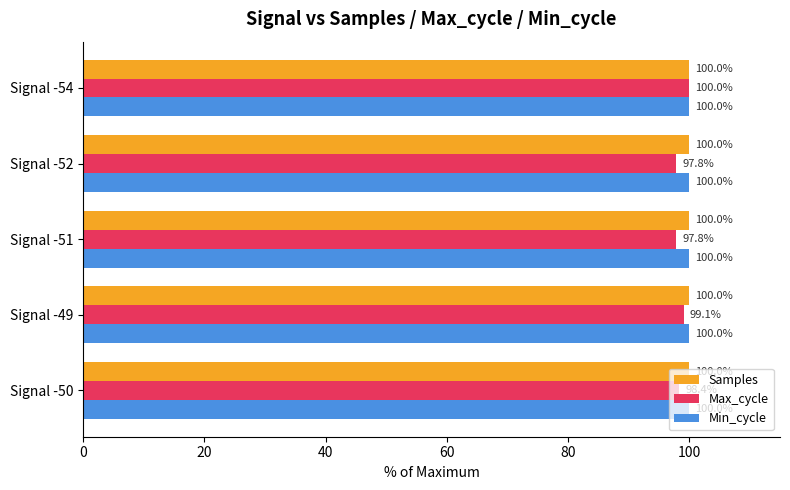

True or false: Max_cycle has a value of 37.4 at Signal -51.

False